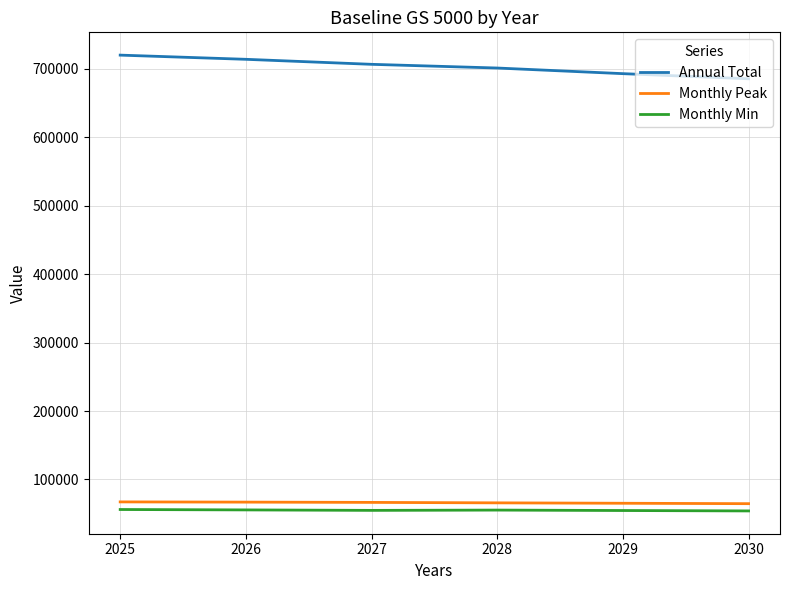

Which series has the largest total across all categories?

Annual Total